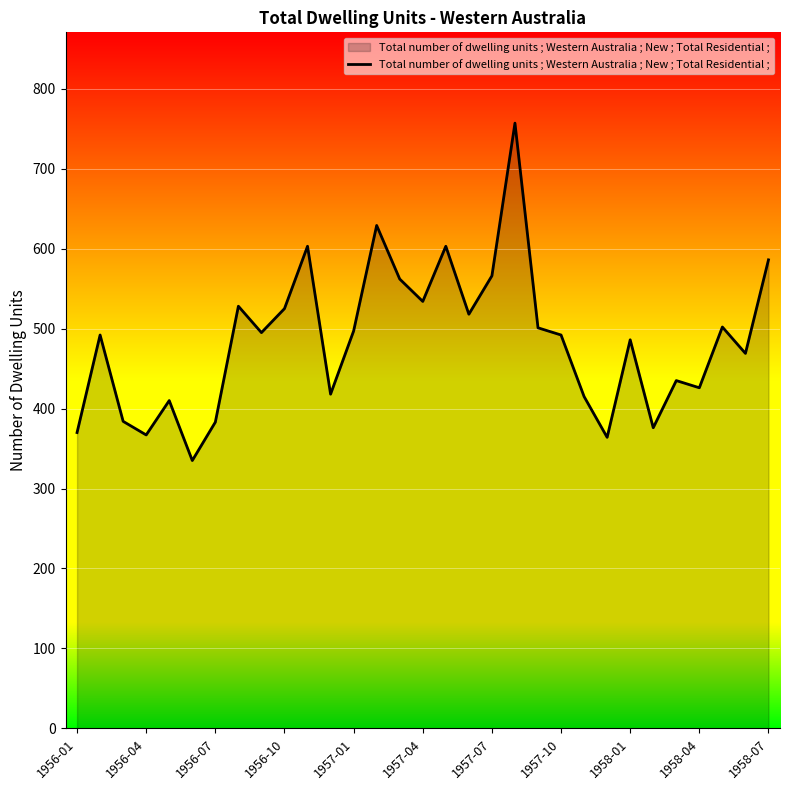

What is the difference between the maximum and minimum values?

422